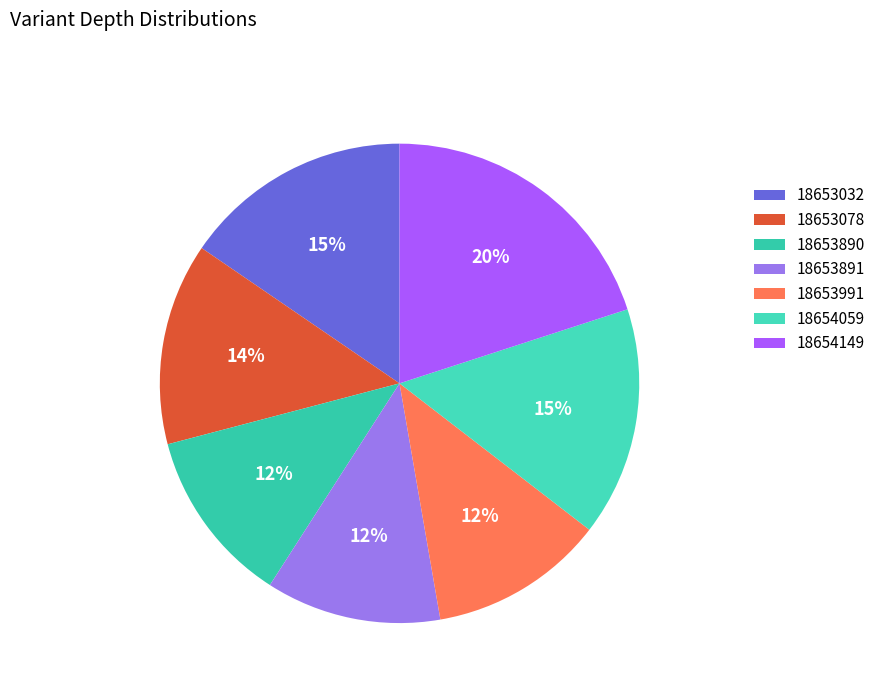

What percentage is the 18653991 slice, to the nearest percent?

12%